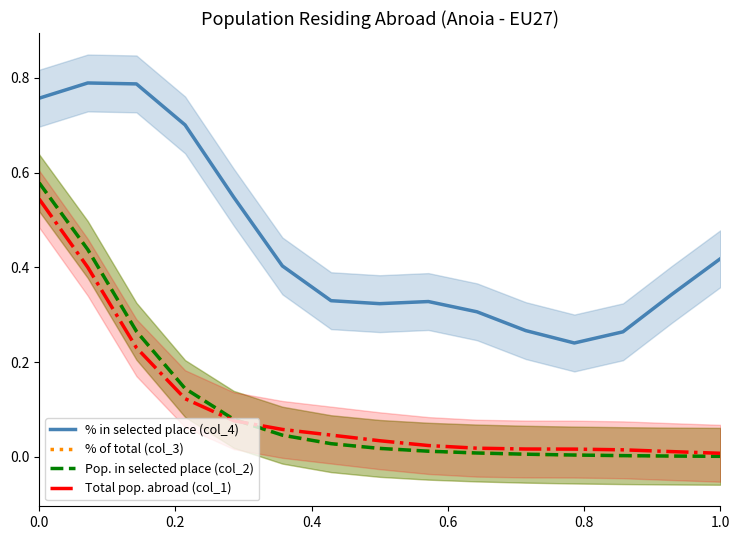

Rank the series by their maximum value, from highest to lowest.

% in selected place (col_4), Pop. in selected place (col_2), % of total (col_3), Total pop. abroad (col_1)